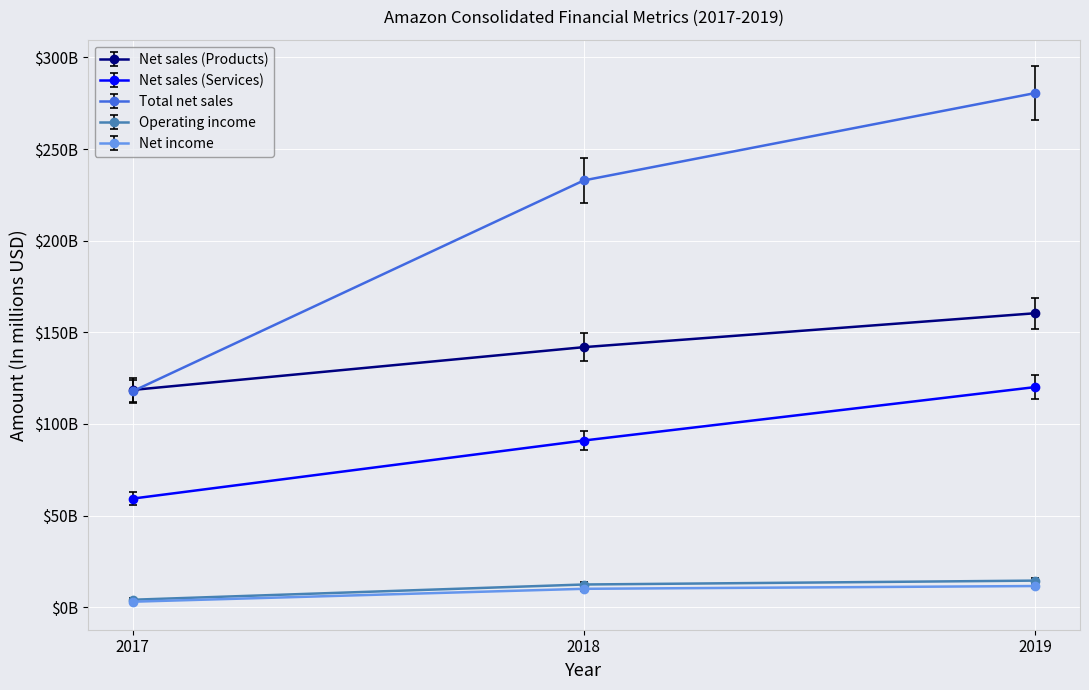

What is the value of the Operating income point at the 1st from the left?

3400.7